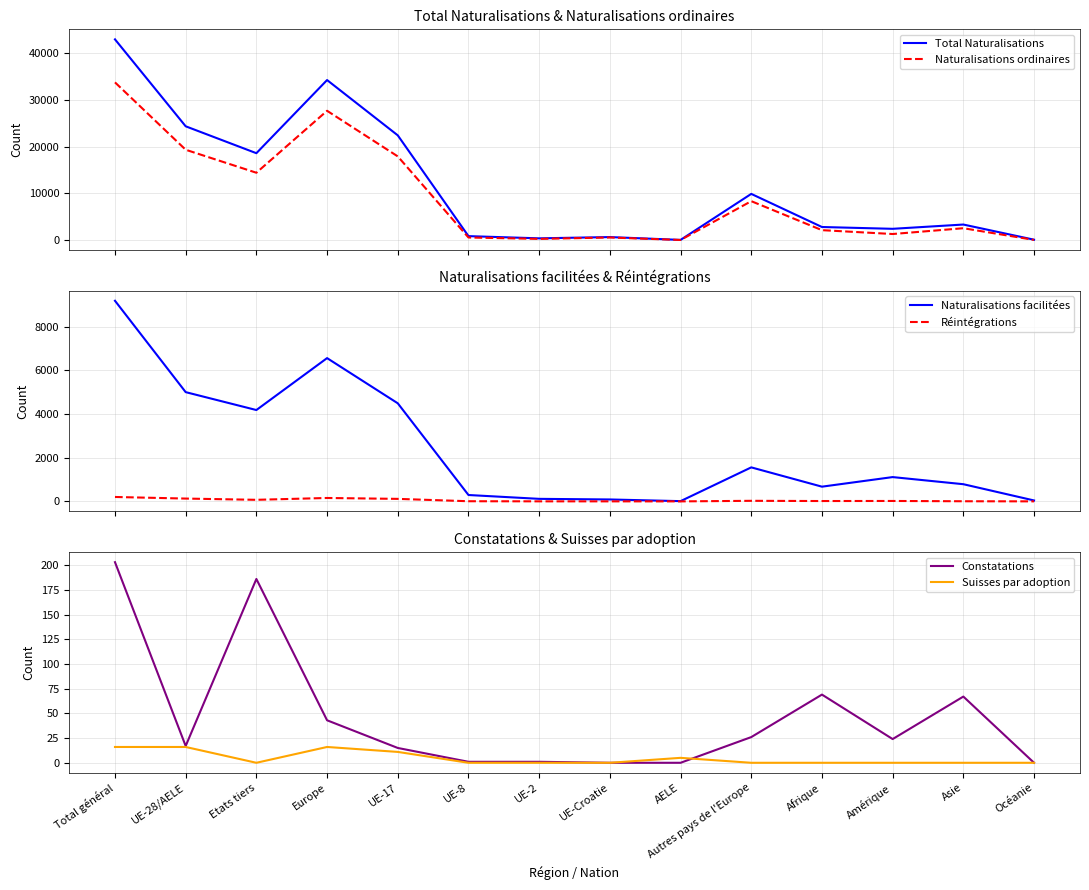

True or false: Constatations and Total Naturalisations intersect in this chart.

False